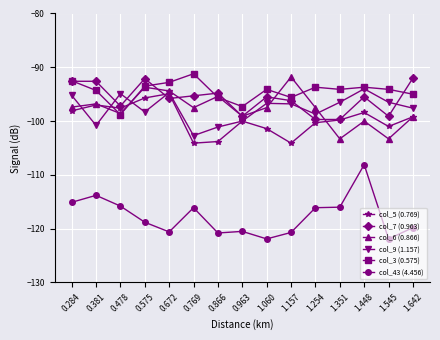

What is the spread (max minus min) of values at 1.060?

27.8